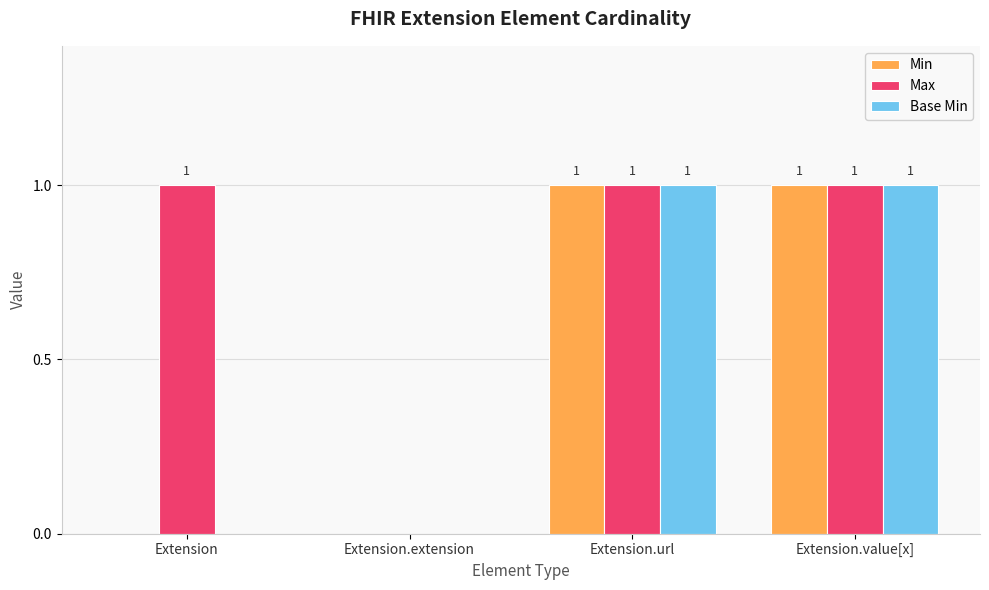

What is the sum of all Max values?

3